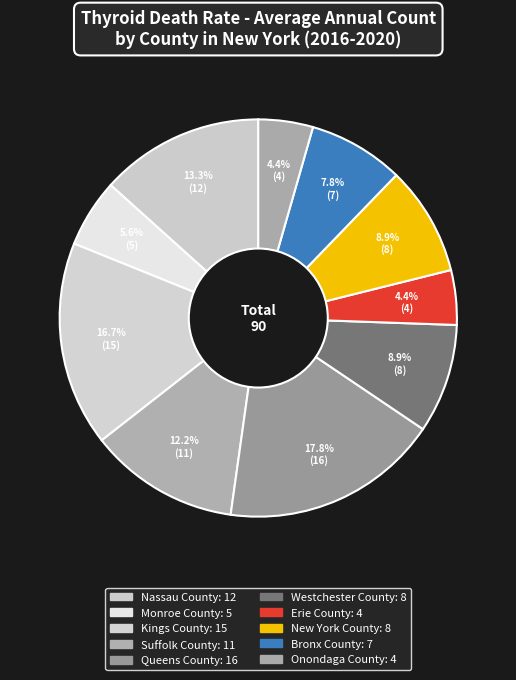

Does Monroe County represent more than half of the total?

No